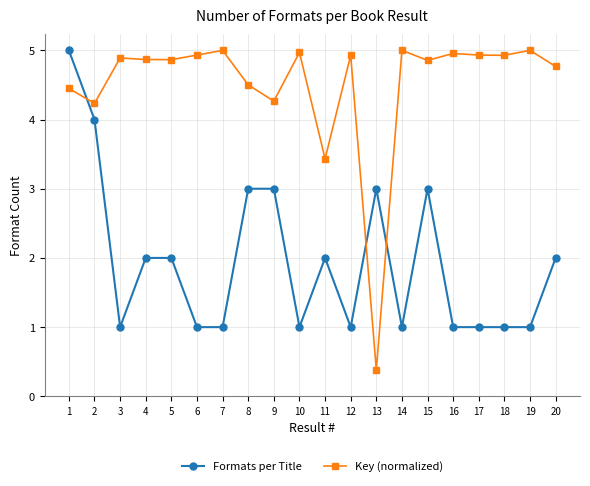

Where do Key (normalized) and Formats per Title first cross each other?

1 and 2